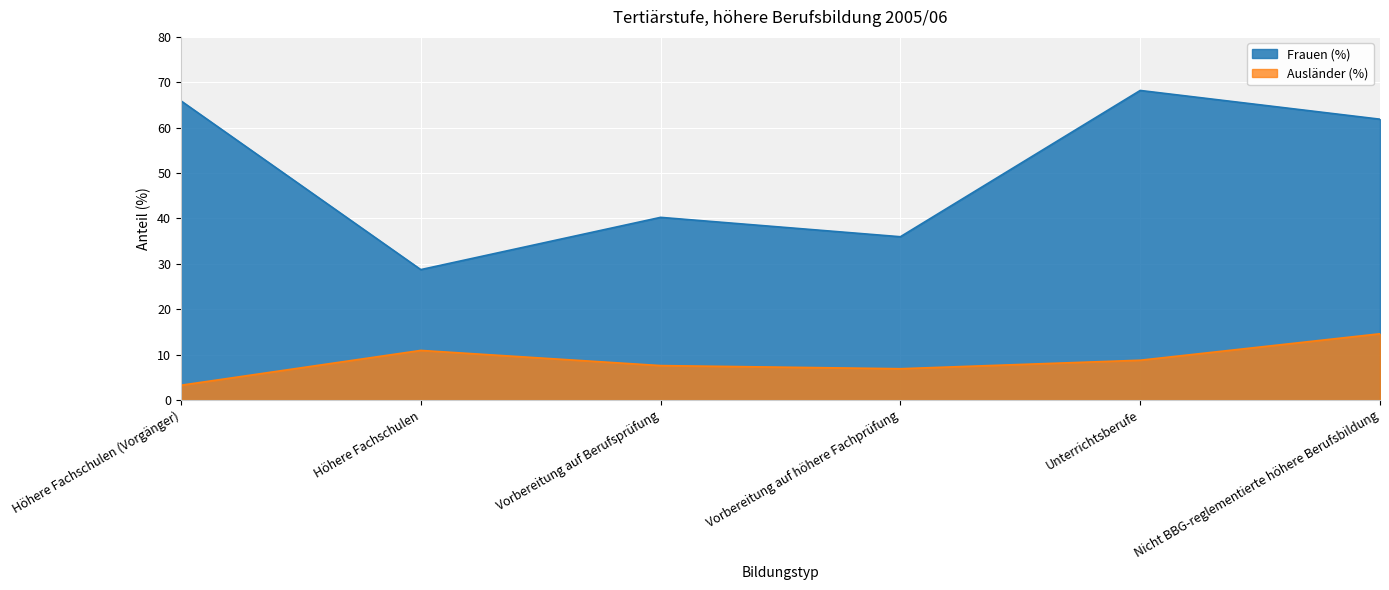

Where is the first local maximum for Frauen (%)?

Vorbereitung auf Berufsprüfung